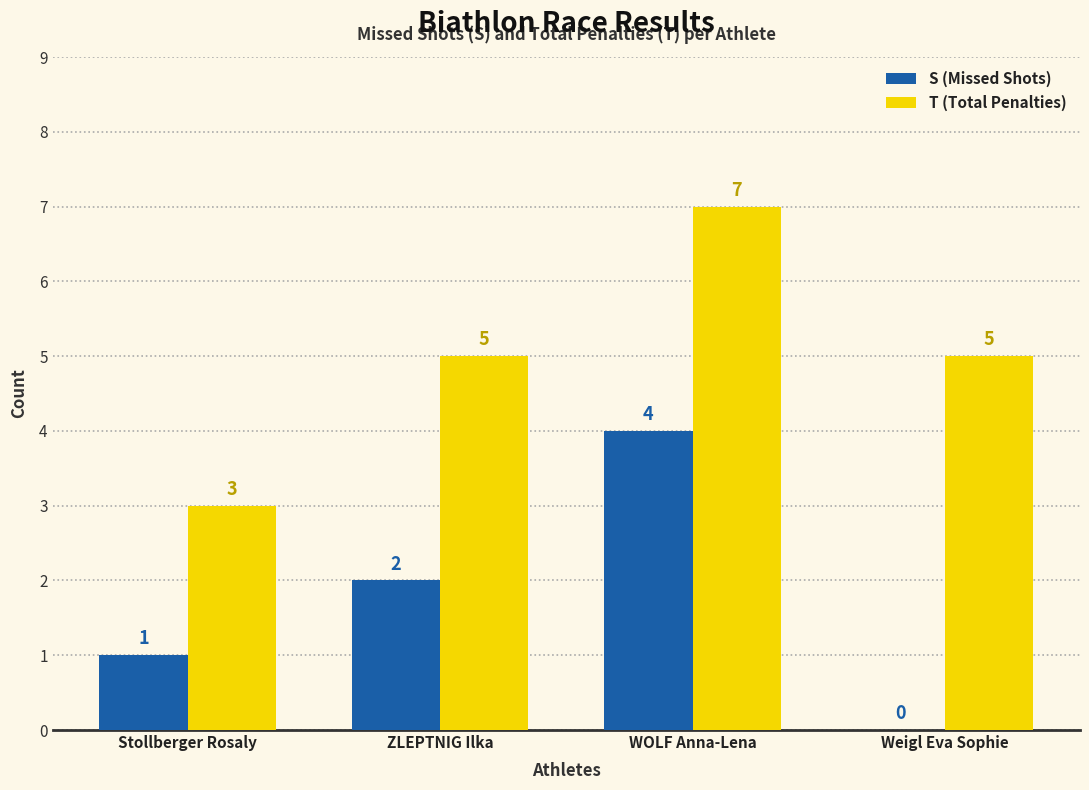

Is it true that T (Total Penalties) equals 7 at WOLF Anna-Lena?

True